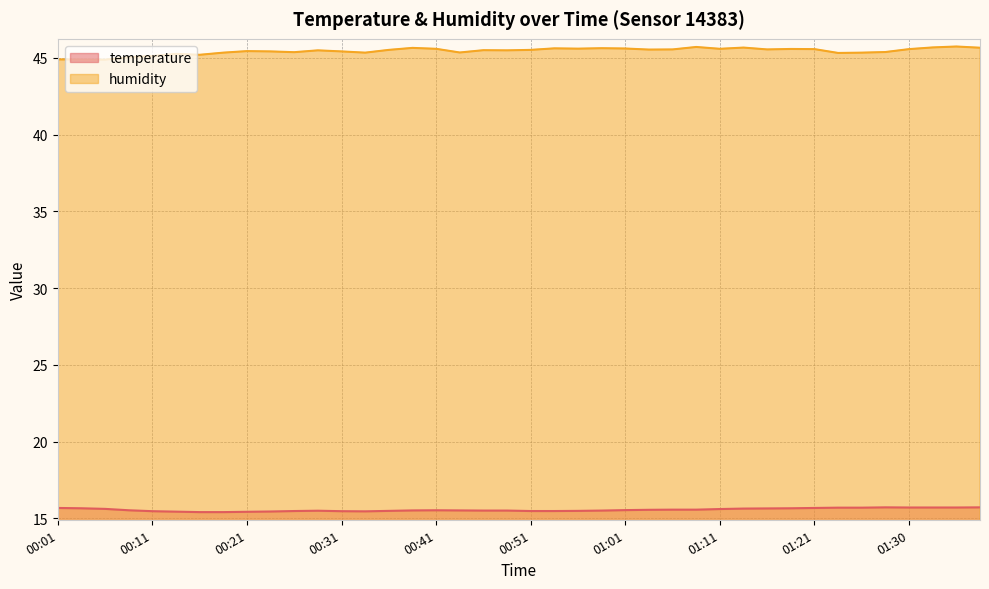

How many values in the humidity series are below 45?

3